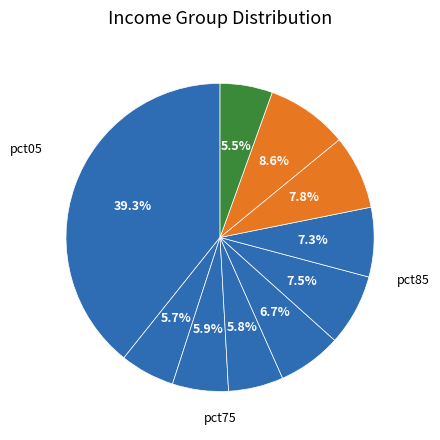

How many segments does this pie chart have?

10